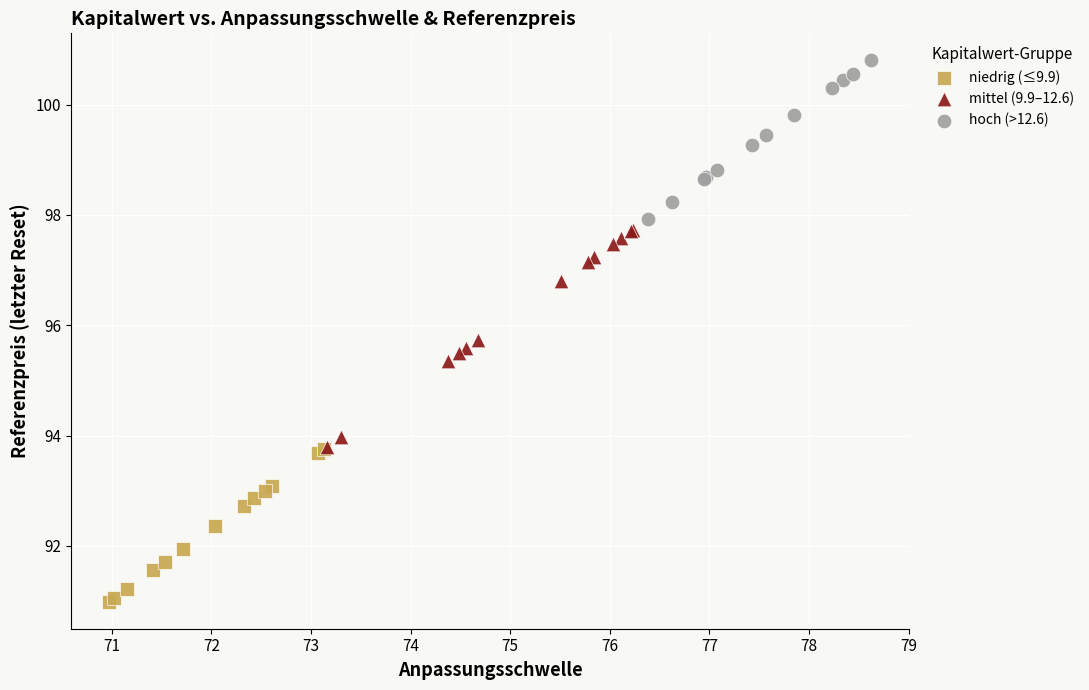

Which series has the largest Y range (max minus min)?

mittel (9.9–12.6)